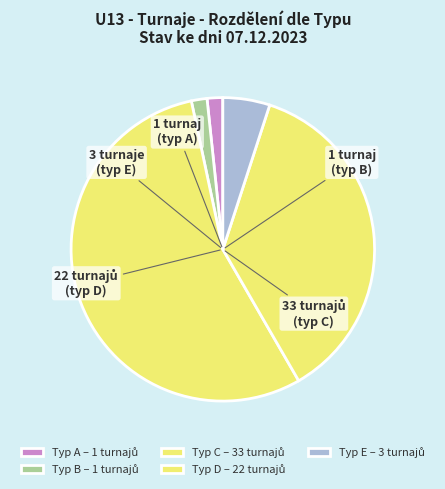

To the nearest percent, what is the average slice percentage?

20%